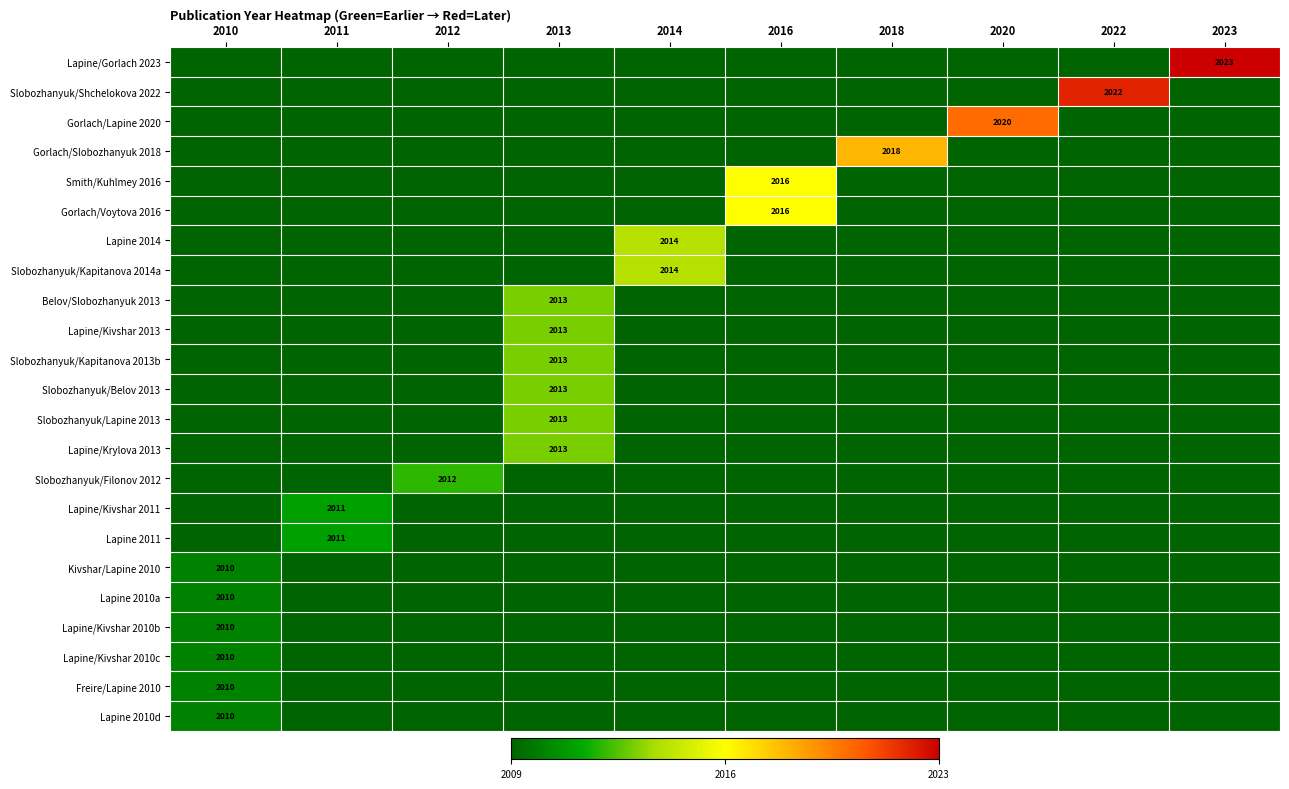

The value of Smith/Kuhlmey 2016 at 2016 is 2016. True or false?

True